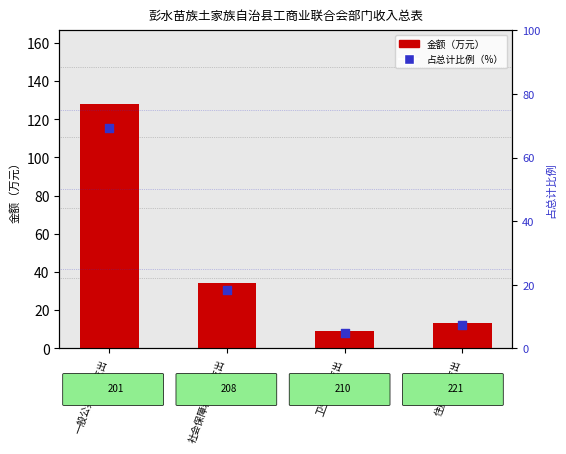

At which category is the sum across all series the highest?

一般公共服务支出